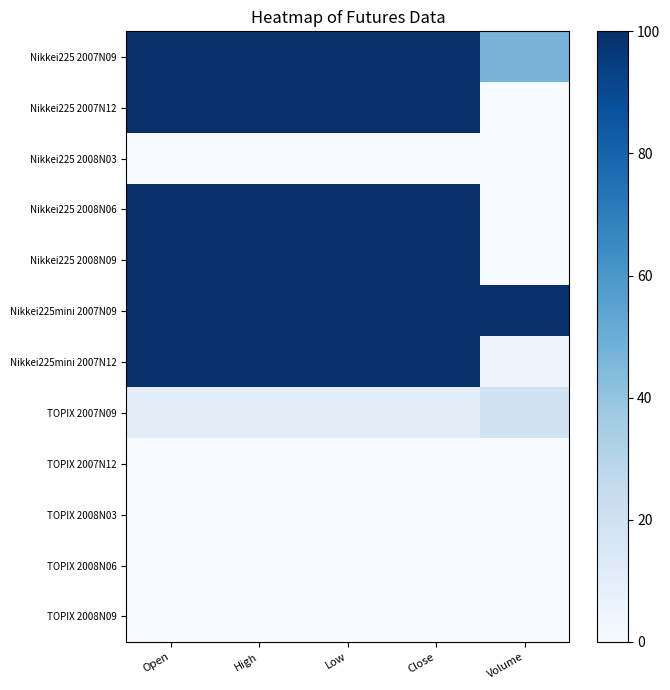

List the series in order of their peak value, highest first.

Nikkei225 2007N09, Nikkei225 2008N09, Nikkei225mini 2007N09, Nikkei225 2008N06, Nikkei225 2007N12, Nikkei225mini 2007N12, TOPIX 2007N09, Nikkei225 2008N03, TOPIX 2007N12, TOPIX 2008N03, TOPIX 2008N06, TOPIX 2008N09